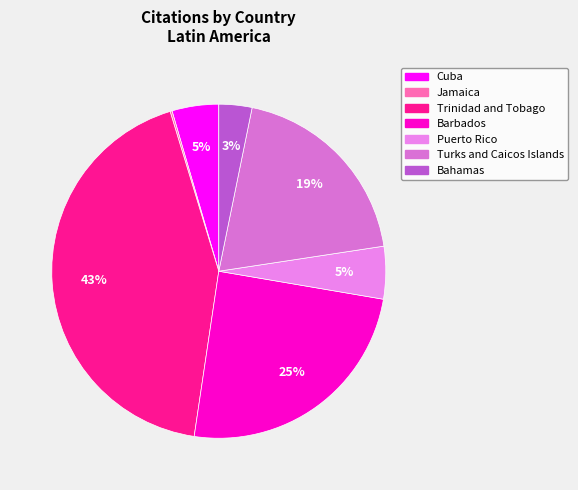

Count the number of slices in the pie.

7